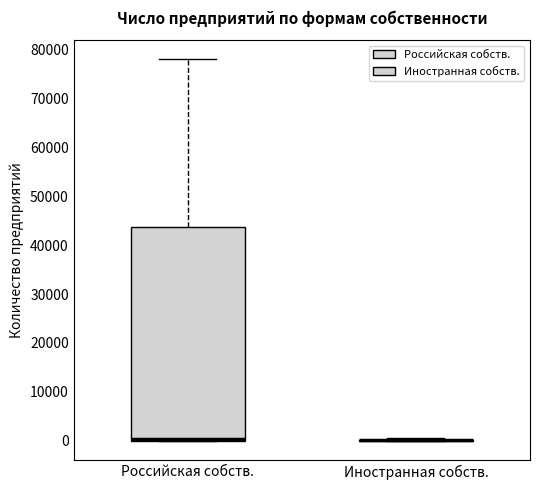

Reading left to right, read every box against the y-axis: the position of its median line, the range the box covers, and the ends of its whiskers. The values are not printed on the chart, so give them approximately, as read against the axis.

Российская собств.: median 0 (drawn on the box's lower edge), box 0 to 44000, whiskers 0 to 78000
Иностранная собств.: box collapsed to a line at 0, whiskers 0 to 0